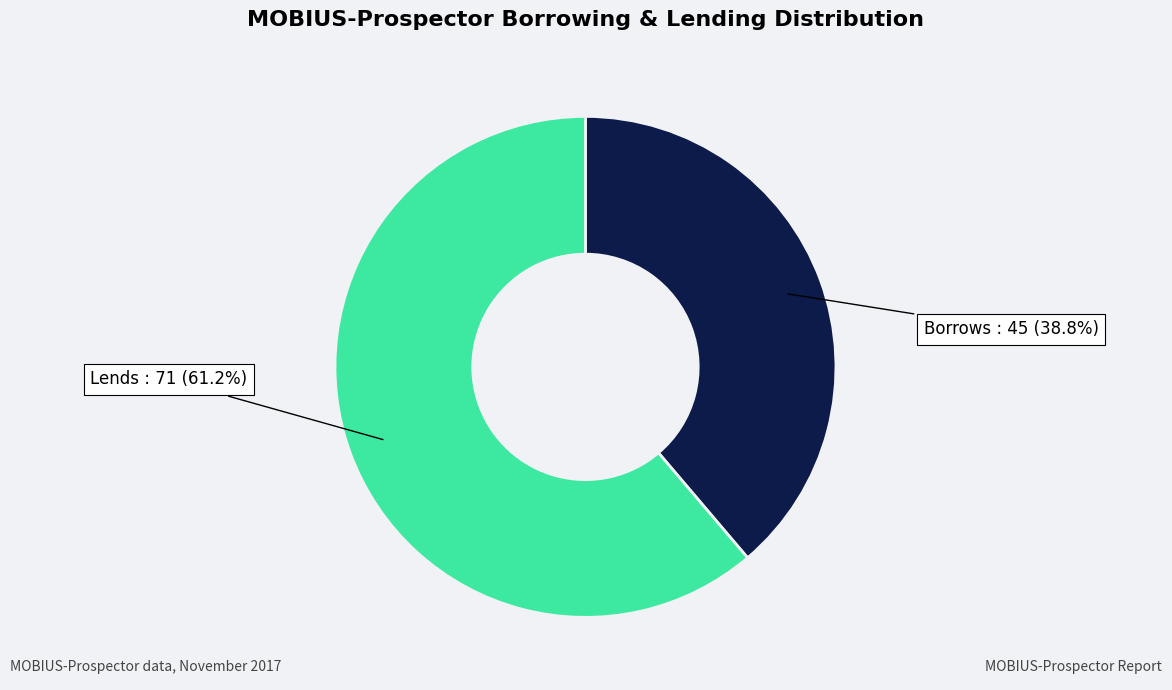

Does any single category account for the majority?

Yes